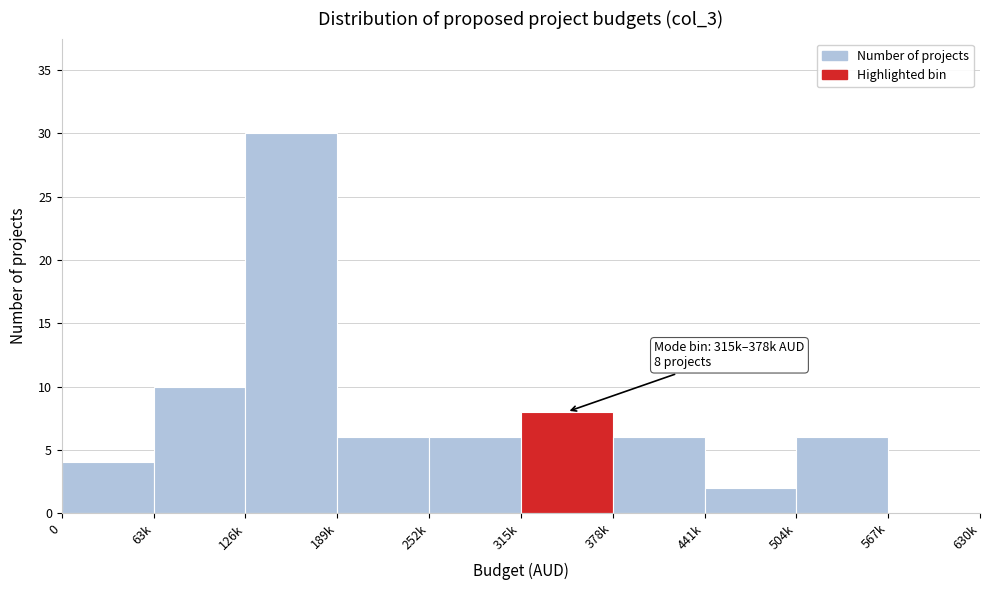

Reading left to right, transcribe all the data shown in this chart.

0=4	63k=10	126k=30	189k=6	252k=6	315k=8	378k=6	441k=2	504k=6	567k=0